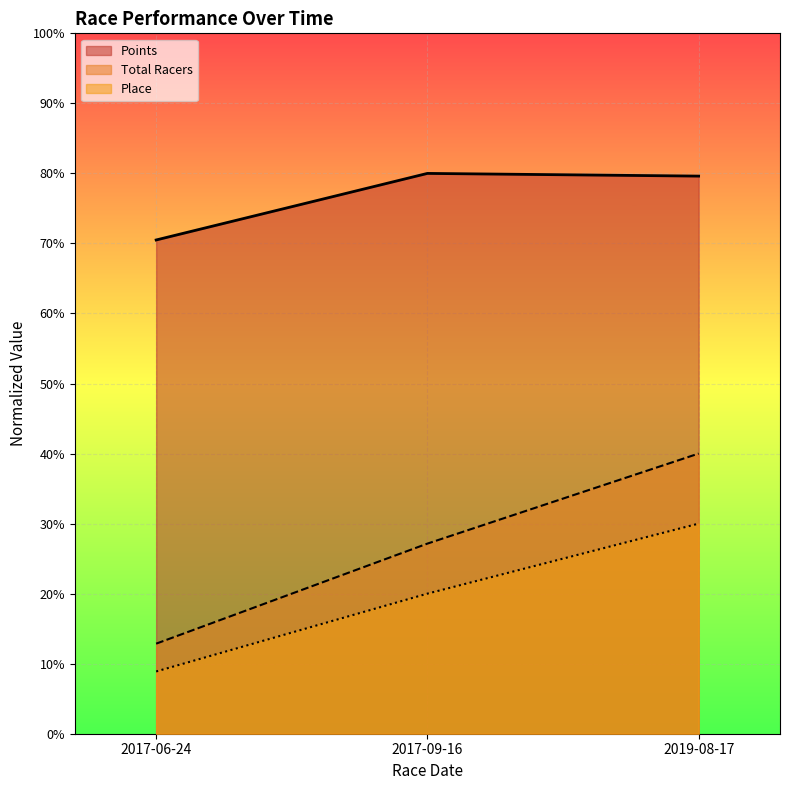

Reading right to left, list all the values displayed in this chart.

Place: 40.0	27.1	12.9
Total Racers: 30.0	20.0	8.9
Points: 79.6	80.0	70.5